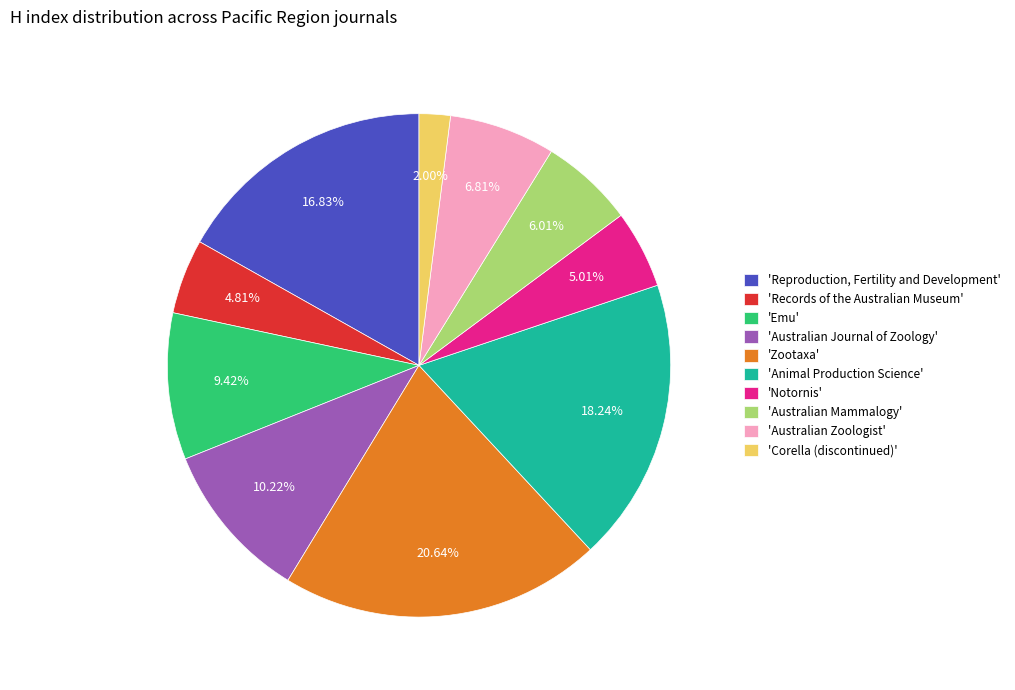

Which slice is the largest?

'Zootaxa'